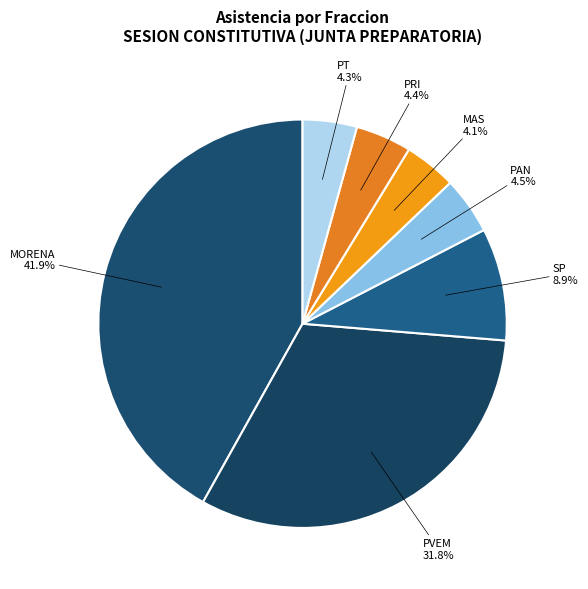

Count the number of slices in the pie.

7